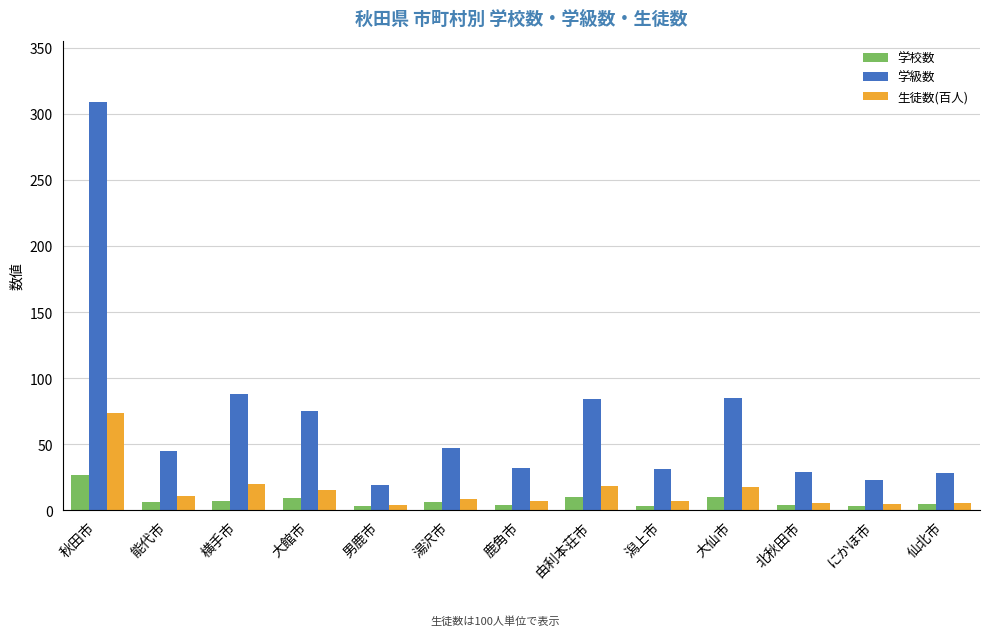

At which category is the sum across all series the highest?

秋田市